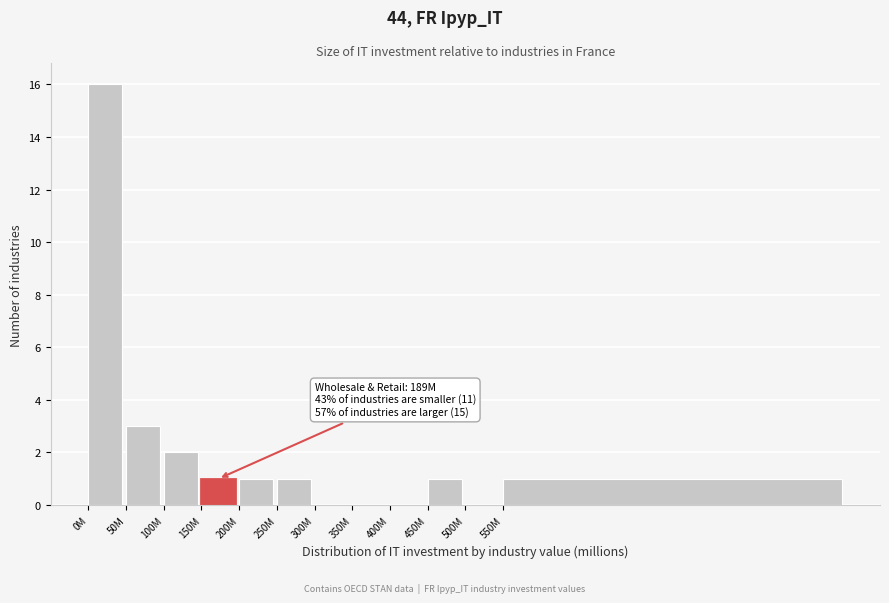

Reading left to right, extract all data points from this chart.

0M=16	50M=3	100M=2	150M=1	200M=1	250M=1	300M=0	350M=0	400M=0	450M=1	500M=0	550M=1